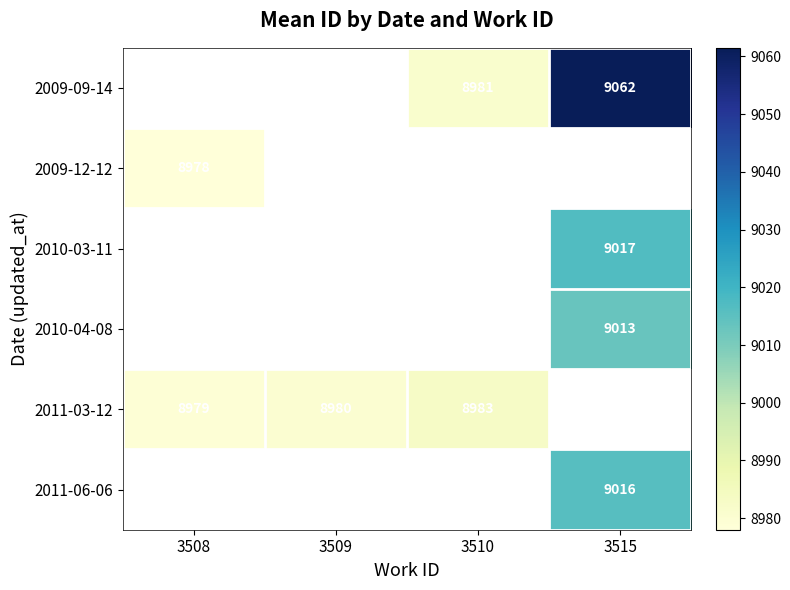

What is the minimum value shown in the chart?

8978.0